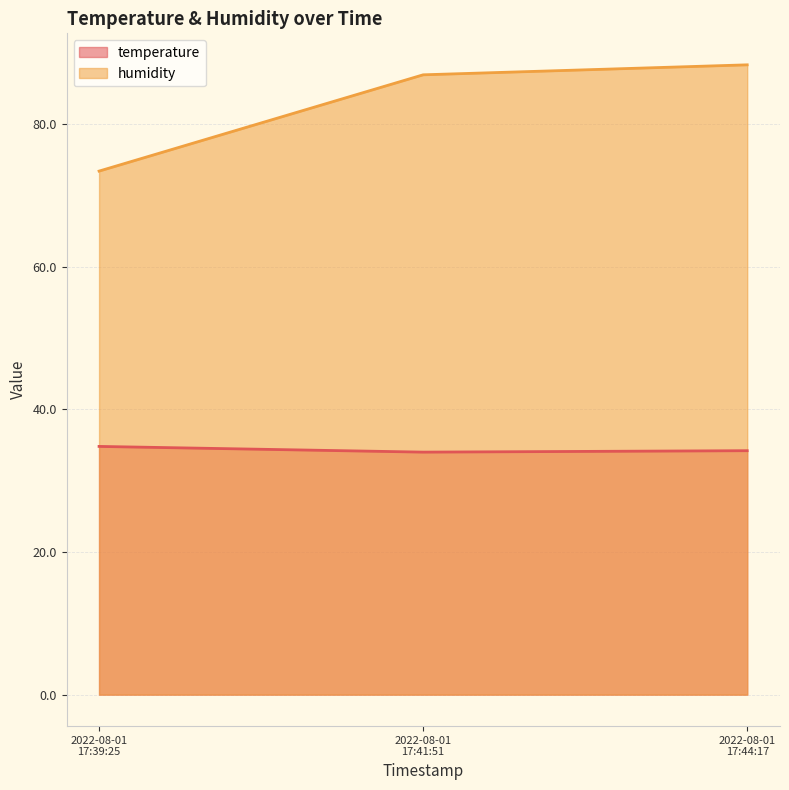

Reading right to left, list all the values displayed in this chart.

temperature: 34.2	34.0	34.8
humidity: 88.3	86.9	73.4